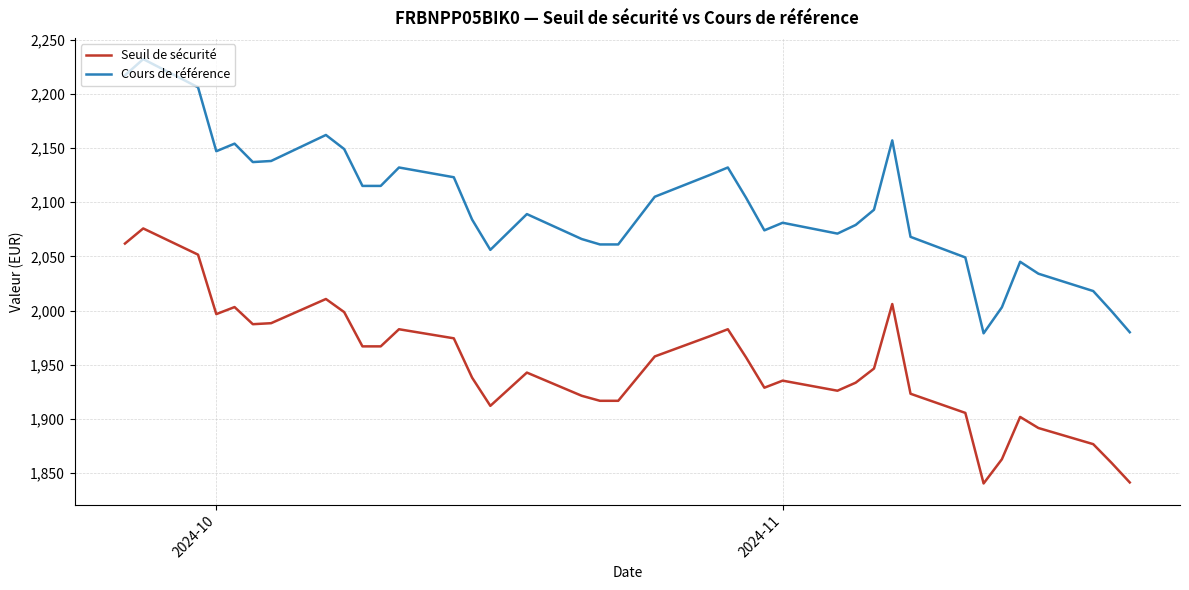

List the series in order of their overall mean, lowest first.

Seuil de sécurité, Cours de référence